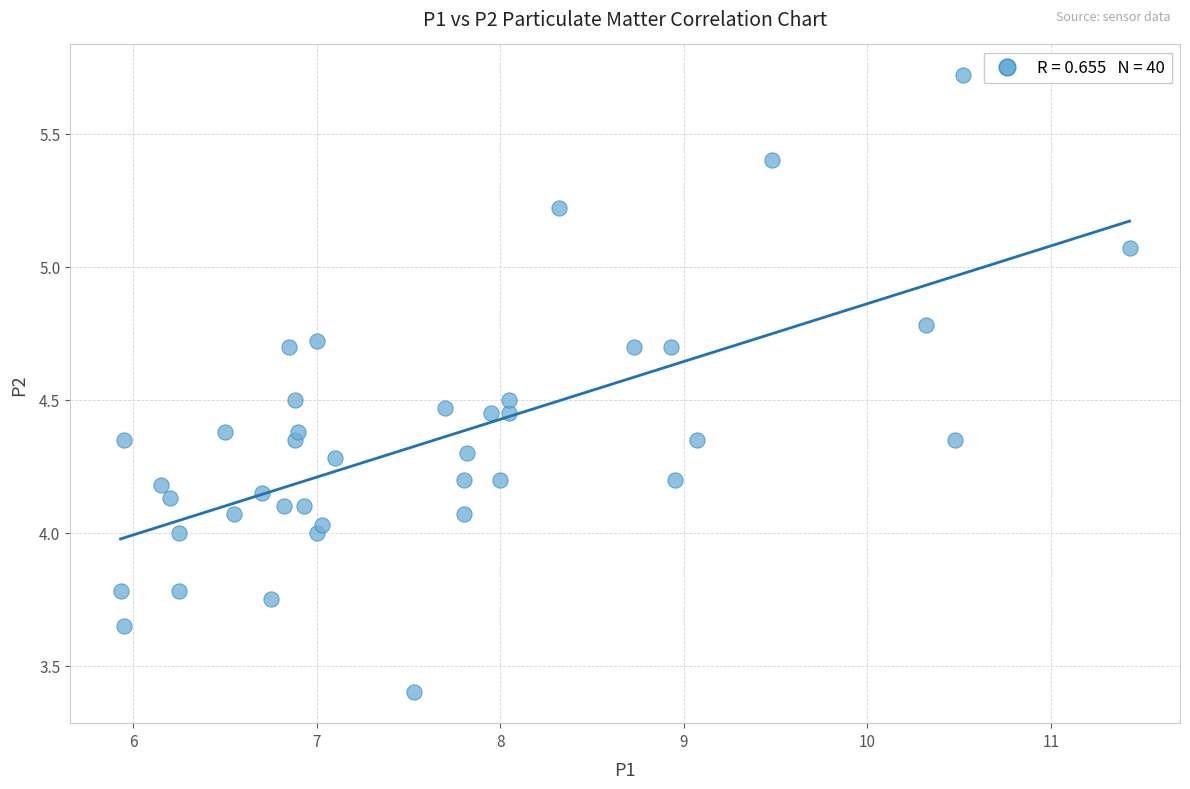

What is the range of X values (max minus min)?

5.5